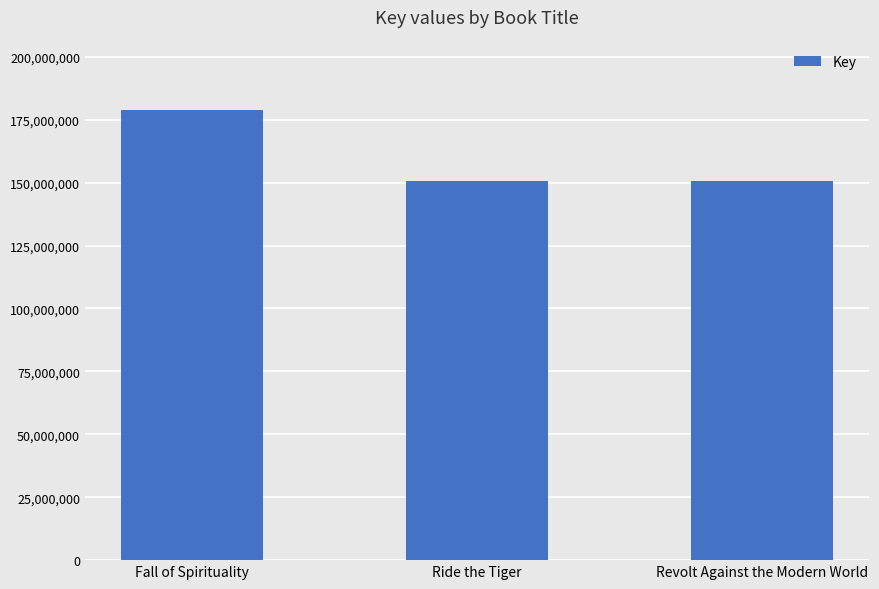

Is it true that the value at Fall of Spirituality is 302242306?

False